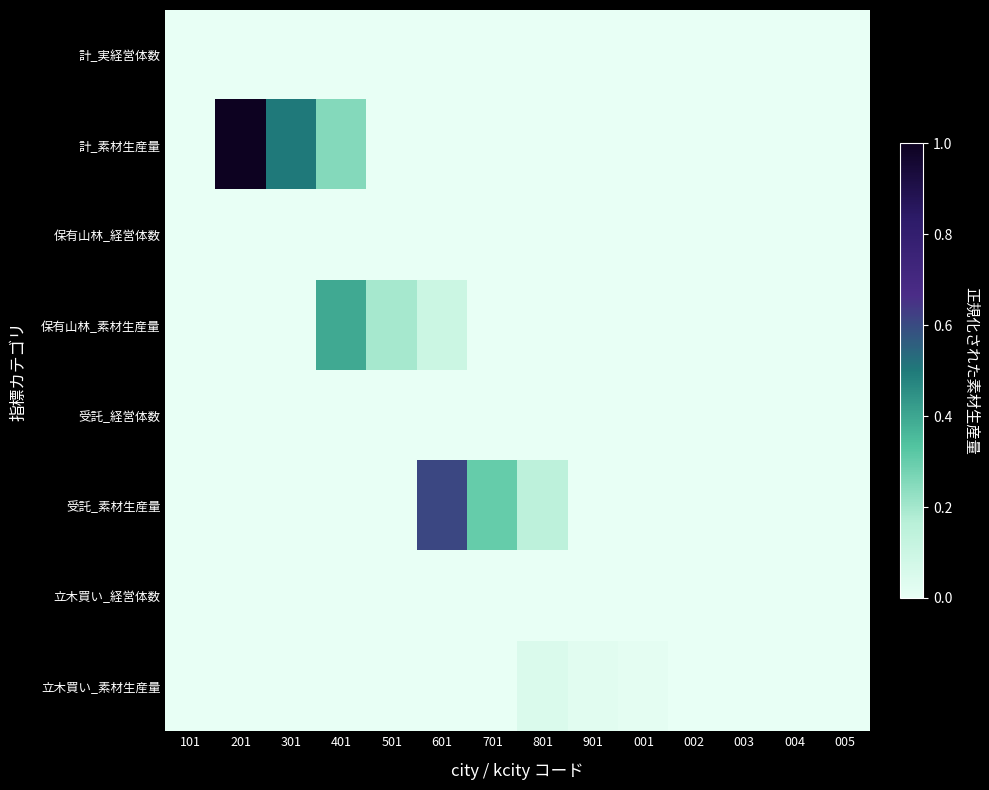

Which category has the highest value across all series?

201